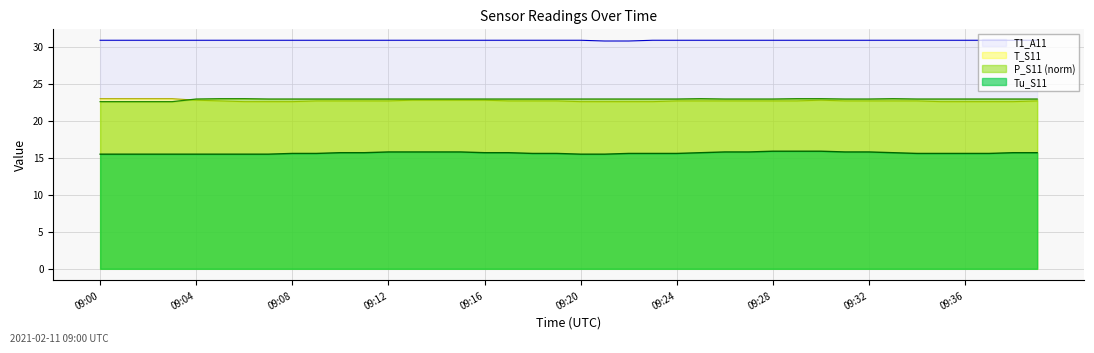

In T_S11, how many points are higher than both neighbors (excluding endpoints)?

1